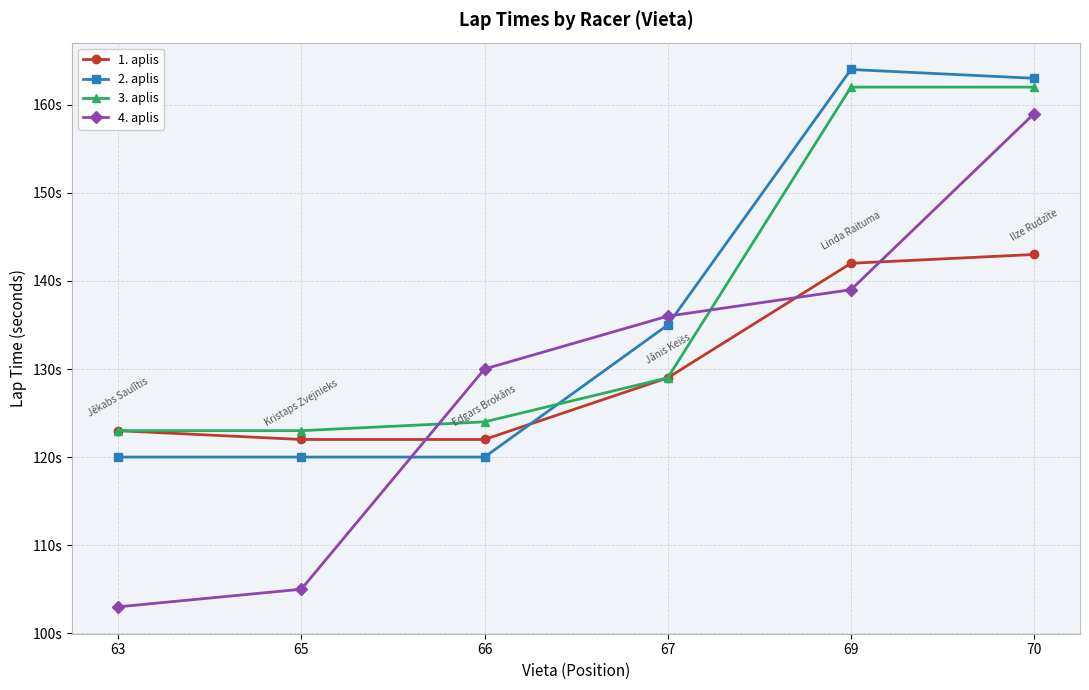

True or false: 1. aplis has more than 0 interior local peaks.

False